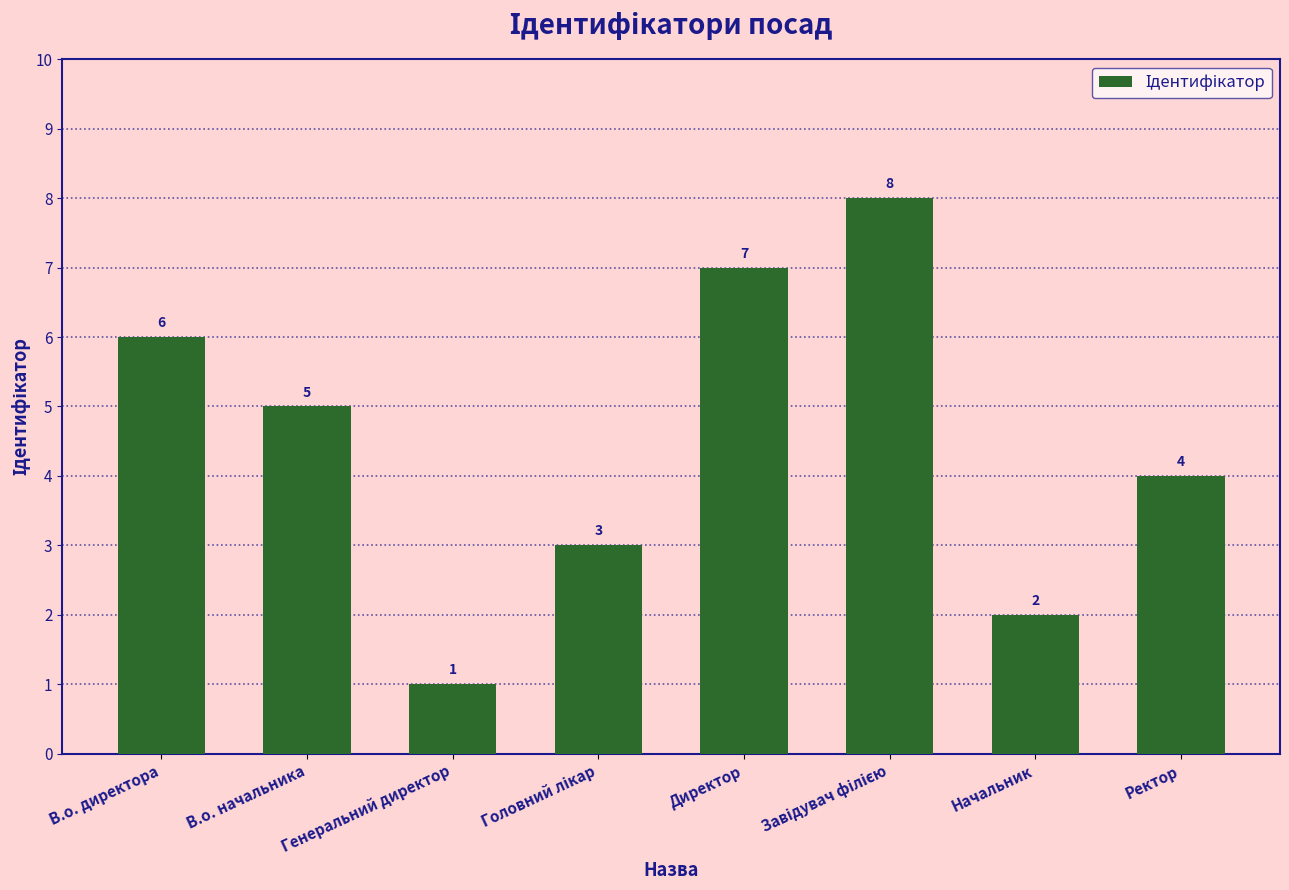

How many bars are there in total?

8